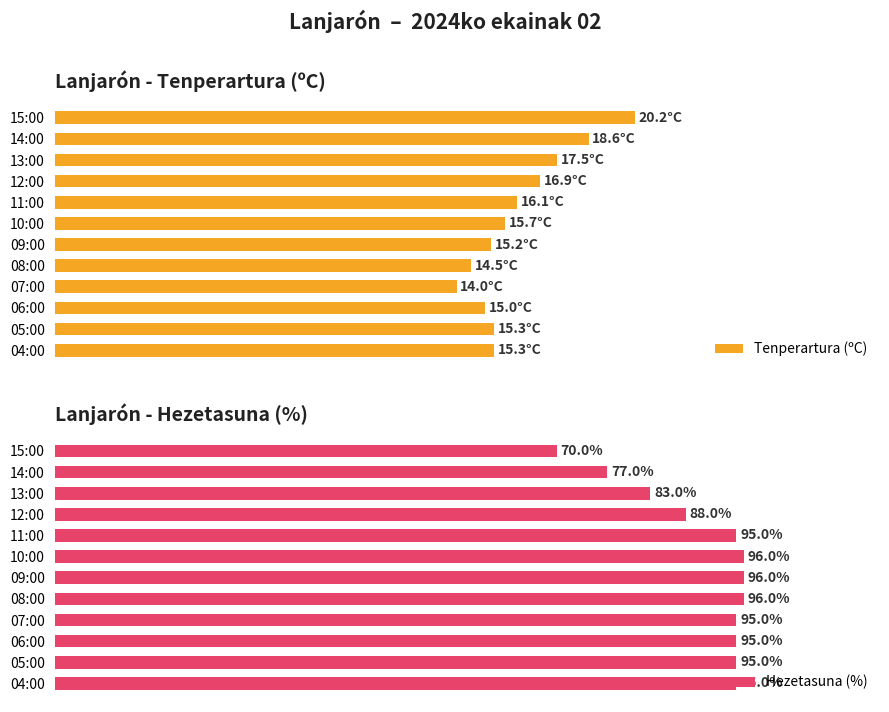

What is the average value of the Tenperartura (ºC) series?

64.8